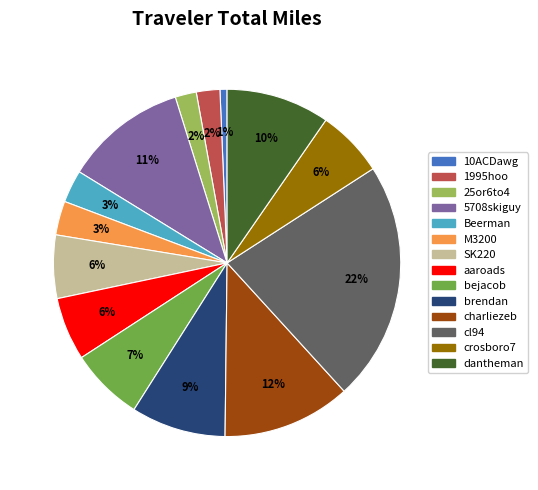

Do 1995hoo and brendan together represent more than half of the pie?

No